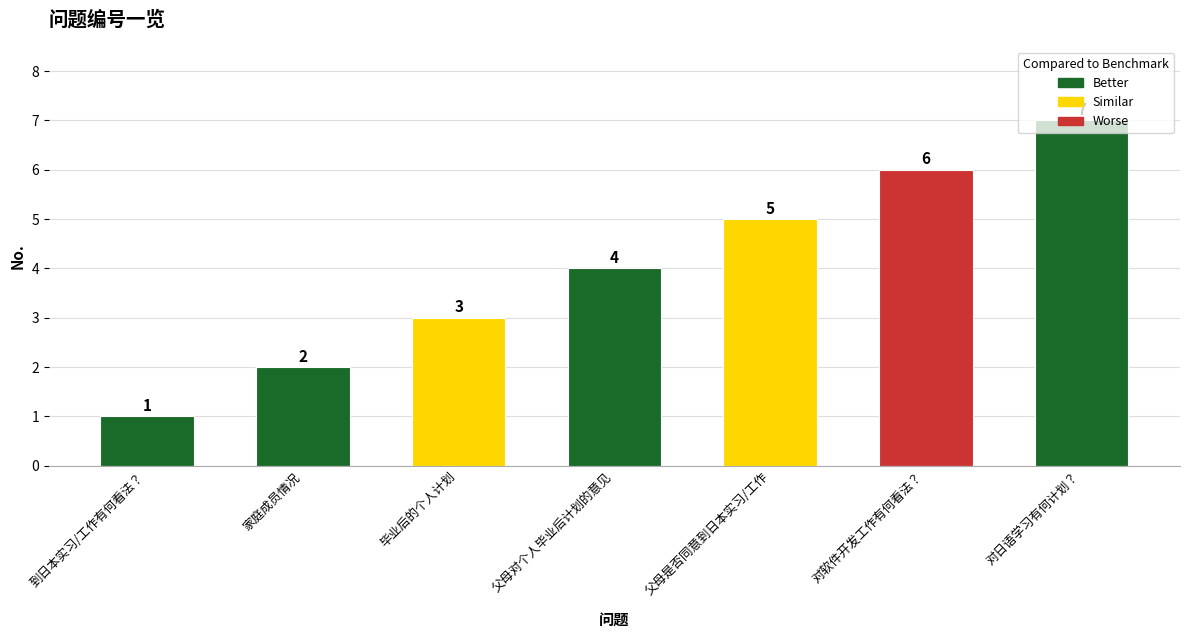

Reading left to right, list all the values displayed in this chart.

1	2	3	4	5	6	7